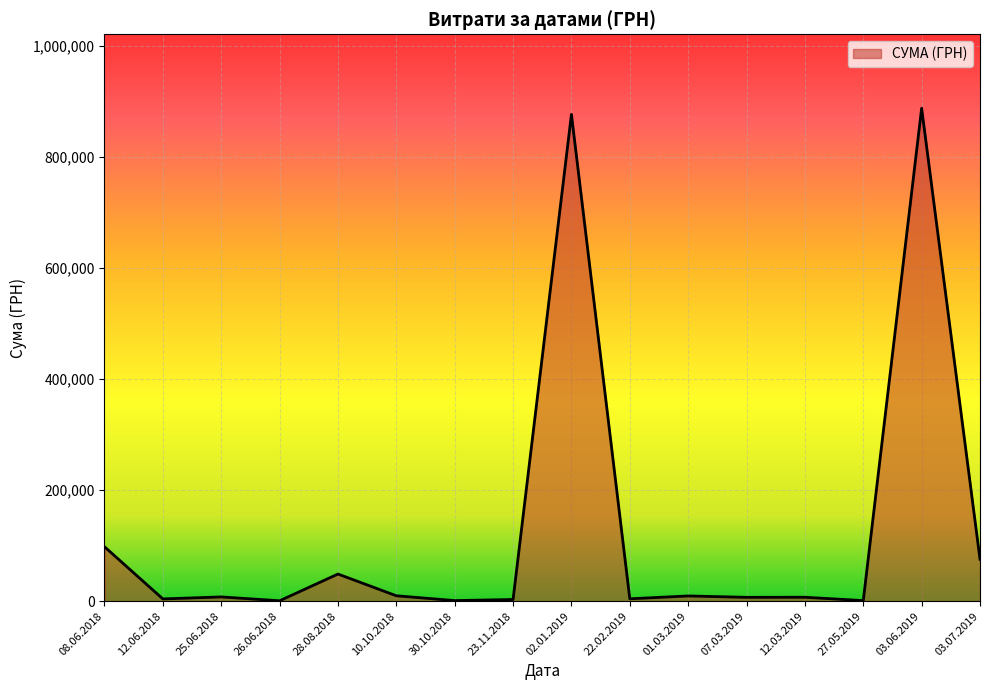

Does the chart display data point markers on the line(s)?

No